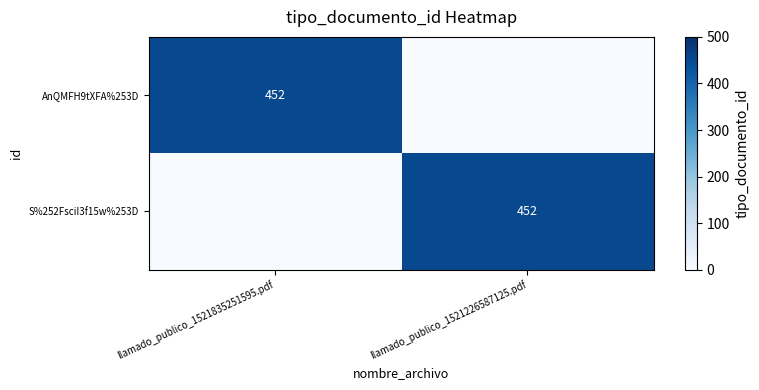

The value of AnQMFH9tXFA%253D at llamado_publico_1521835251595.pdf is 452. True or false?

True